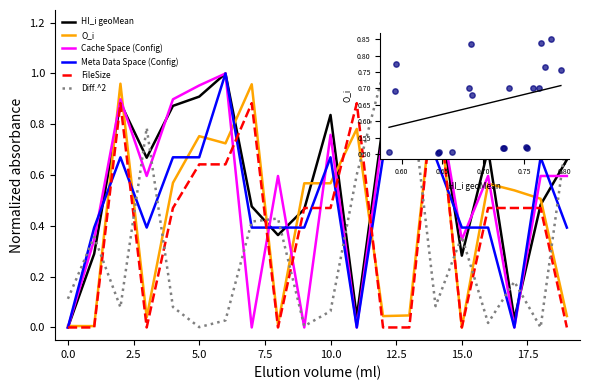

Which series has the largest total across all categories?

HI_i geoMean